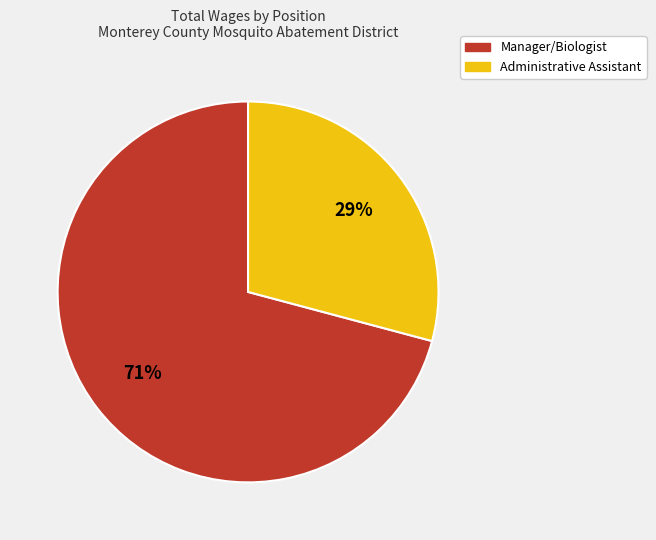

What is the smallest slice in the pie chart?

Administrative Assistant